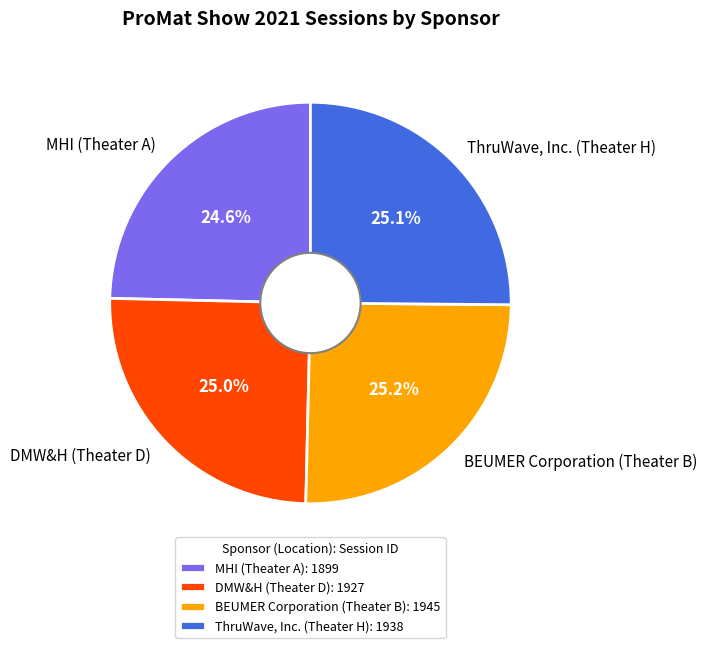

To the nearest percent, what percentage of the pie is BEUMER Corporation (Theater B)?

25%